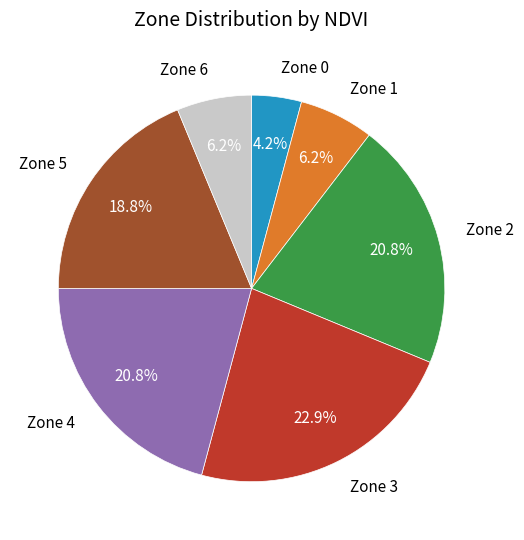

The Zone 6 slice represents 15% of the pie. True or false?

False